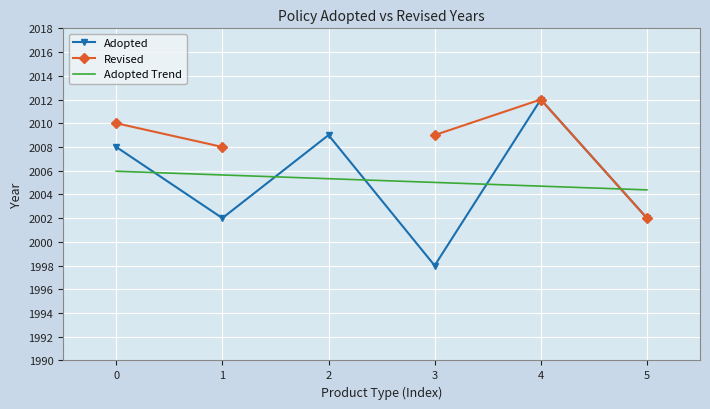

Count the number of data series in this chart.

3